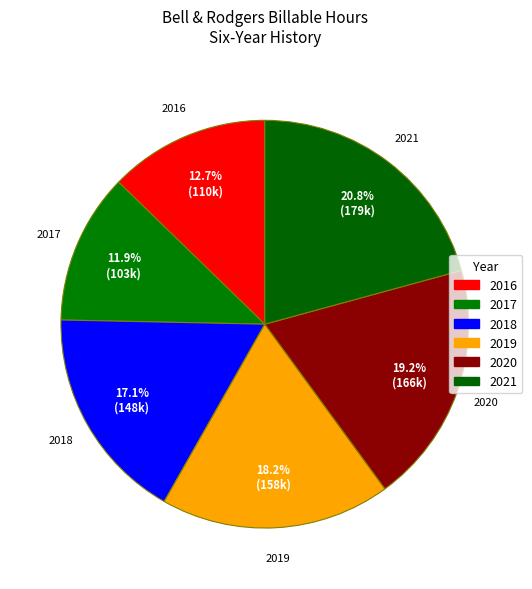

Rank the categories by value from lowest to highest.

2017, 2016, 2018, 2019, 2020, 2021